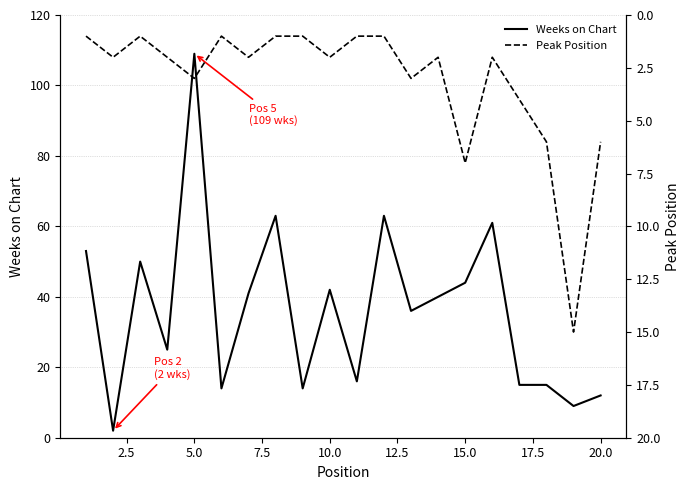

What is the maximum value for Weeks on Chart?

109